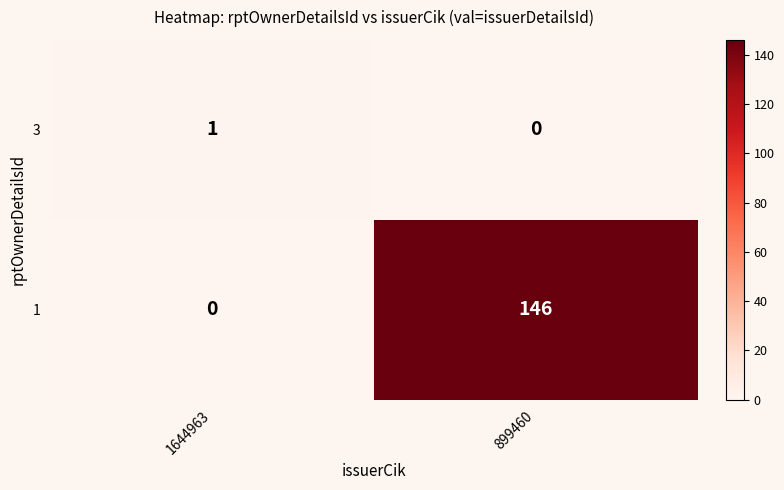

At which label is 1 closest to 73?

1644963